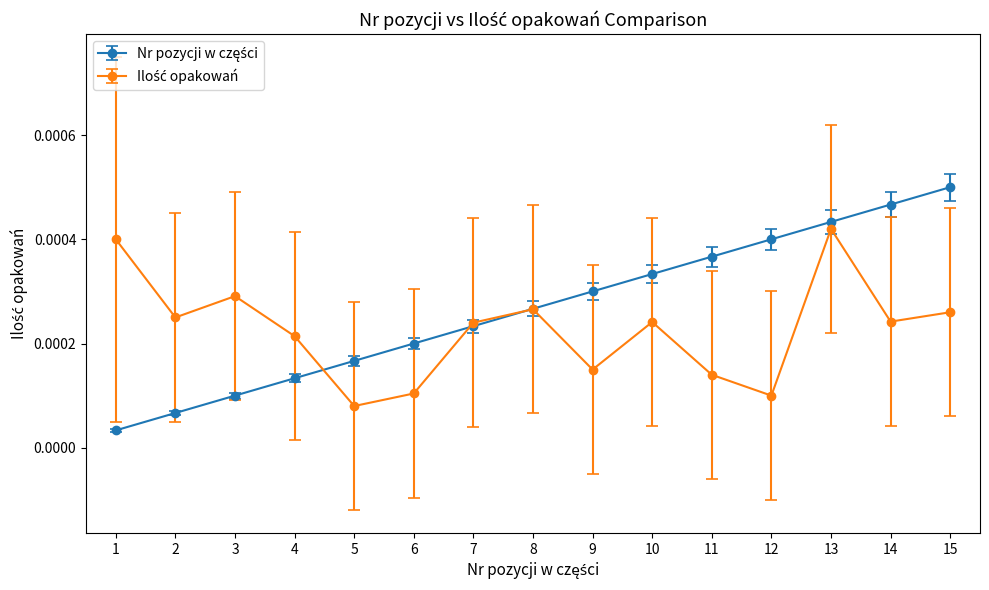

At which category is the sum across all series the highest?

13